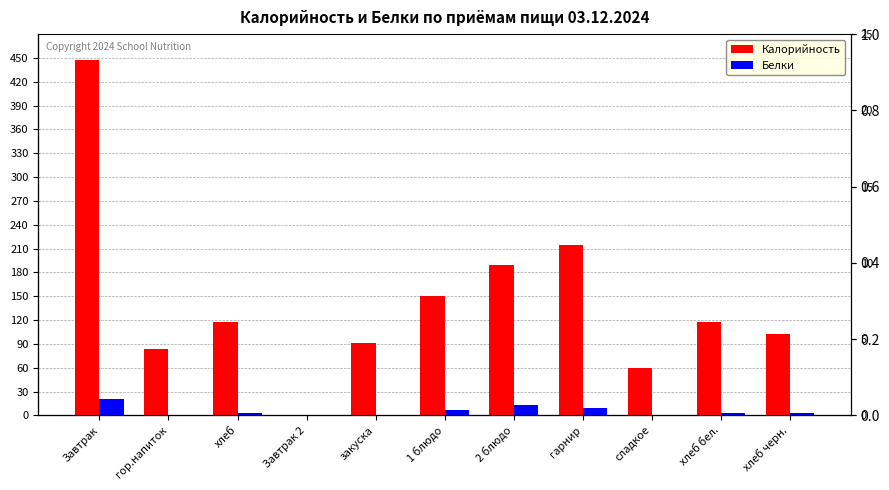

Which series has the largest range (max minus min)?

Калорийность